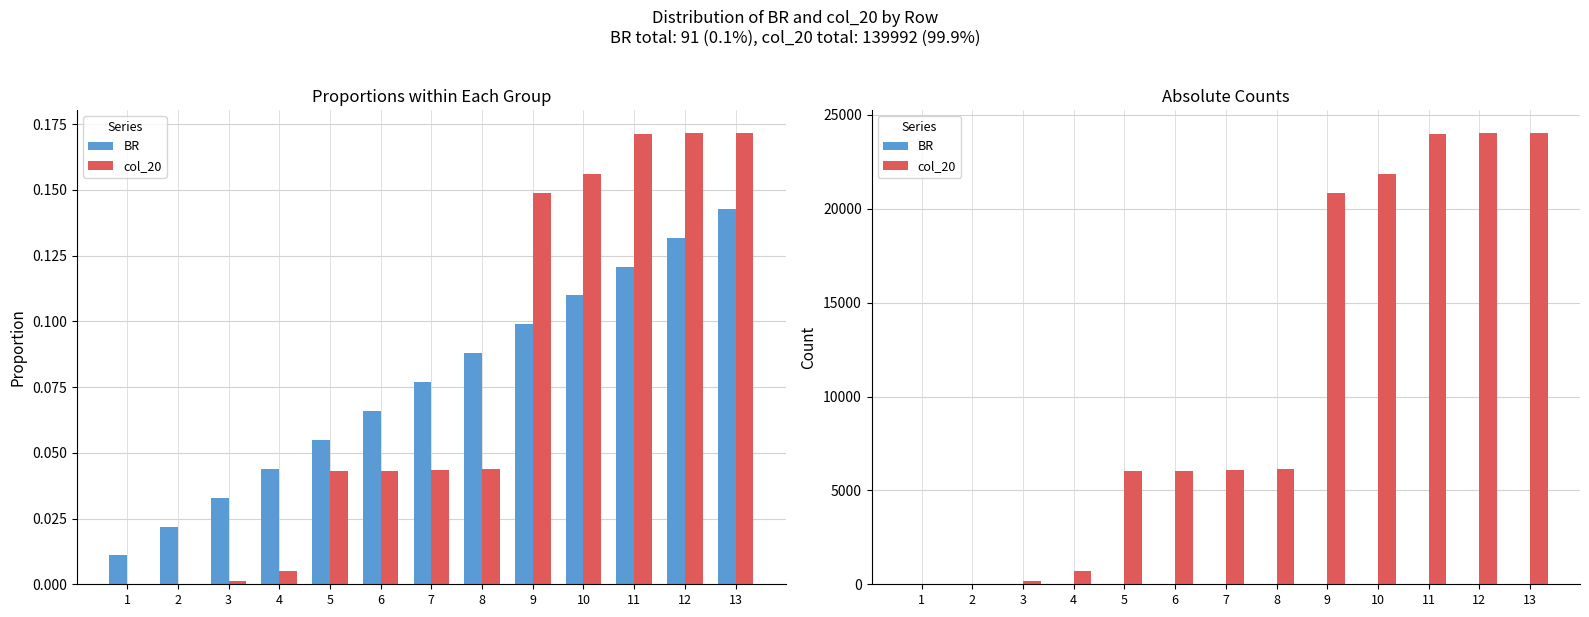

What is the value of the BR bar at the 13th from the left?

13